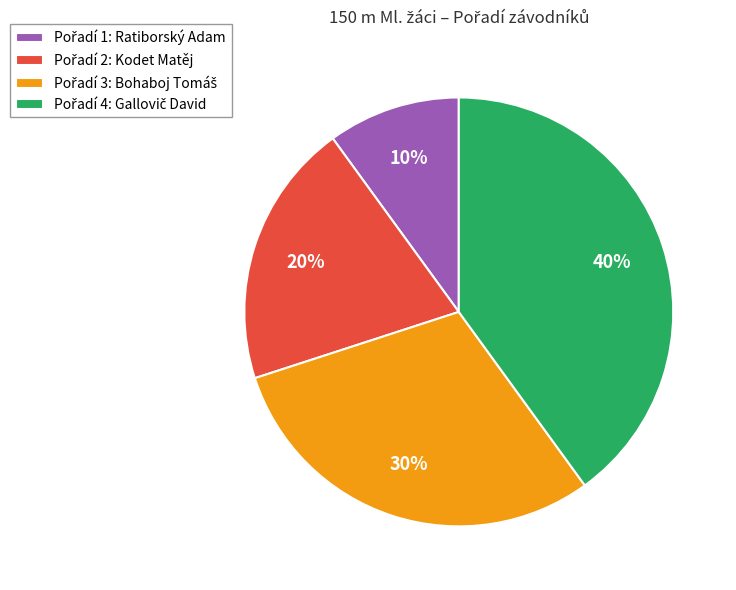

Is there a majority slice in this chart?

No